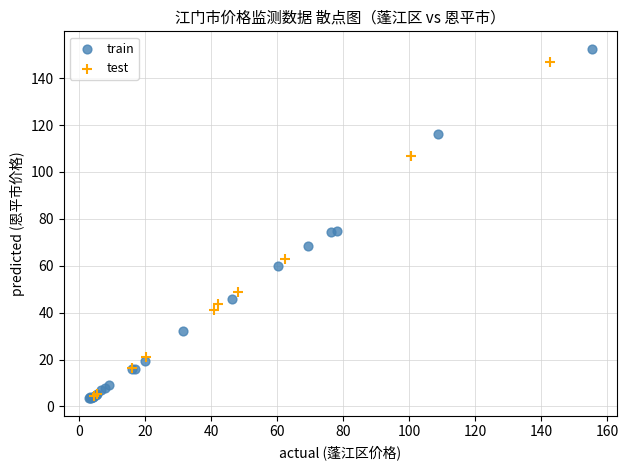

What are all the series names shown in the legend?

train, test